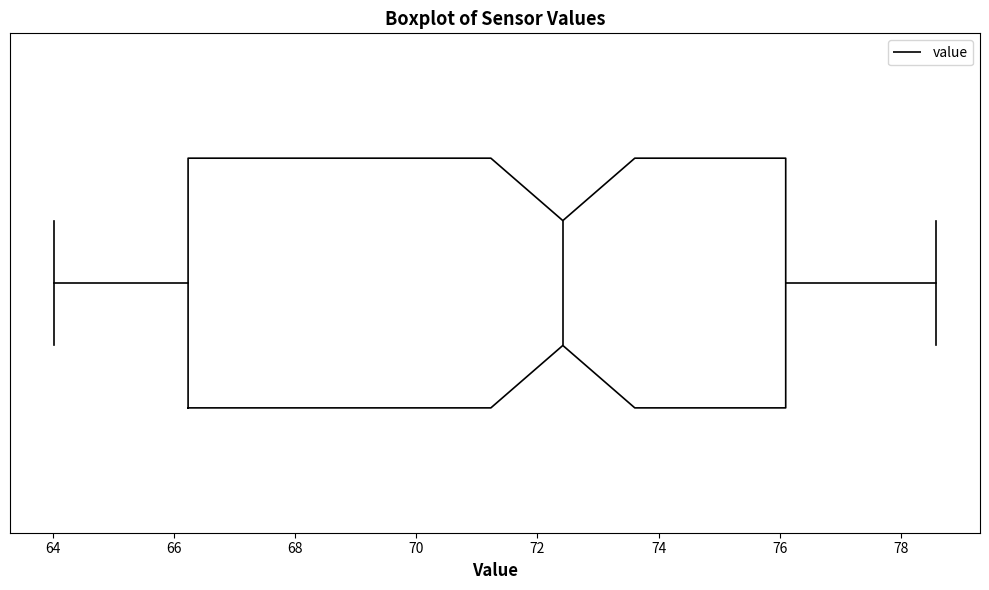

Read this box plot against the x-axis: the position of the median line, the range covered by the box, and the ends of both whiskers. The values are not printed on the chart, so give them approximately, as read against the axis.

median 72.4, box 66.2 to 76.2, whiskers 64.0 to 78.6